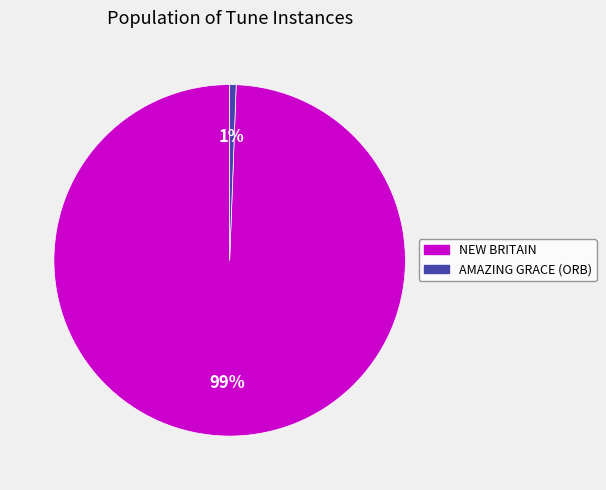

What is the smallest slice in the pie chart?

AMAZING GRACE (ORB)